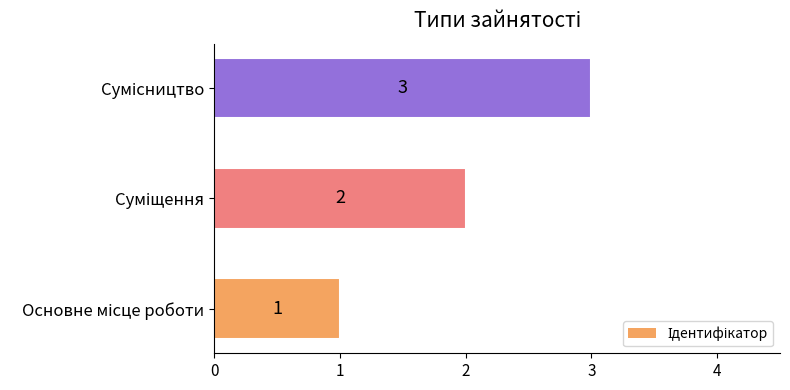

What is the sum of all values?

6